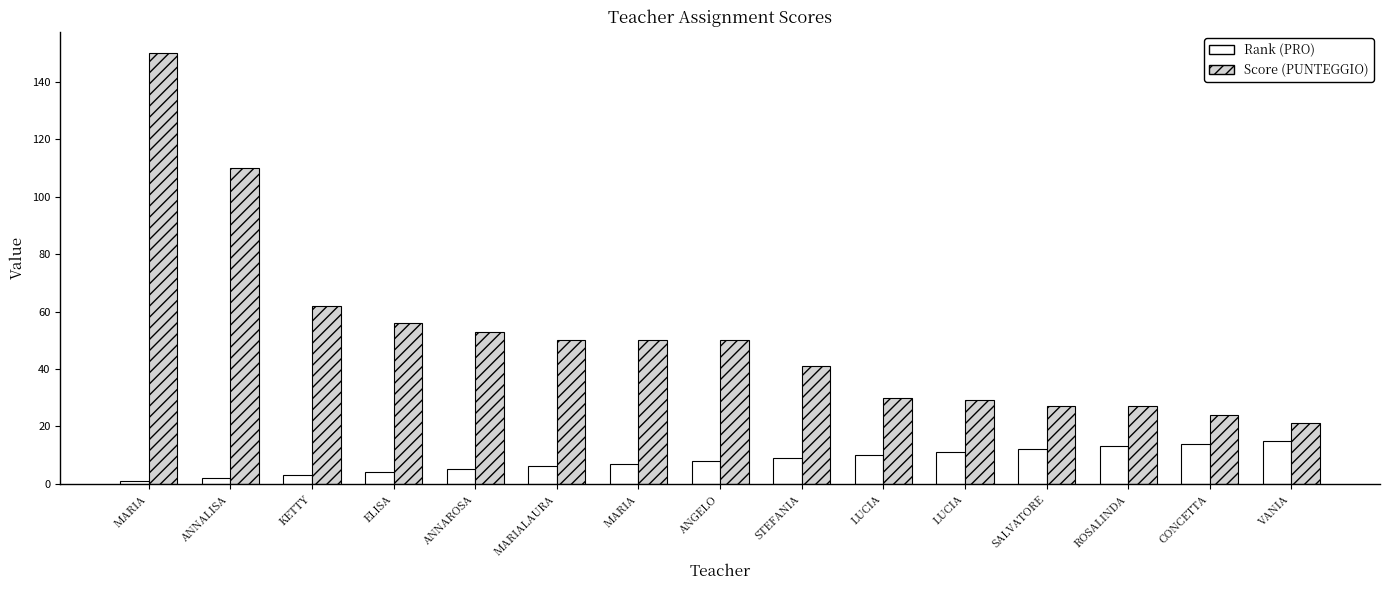

Count the number of categories in the chart.

15